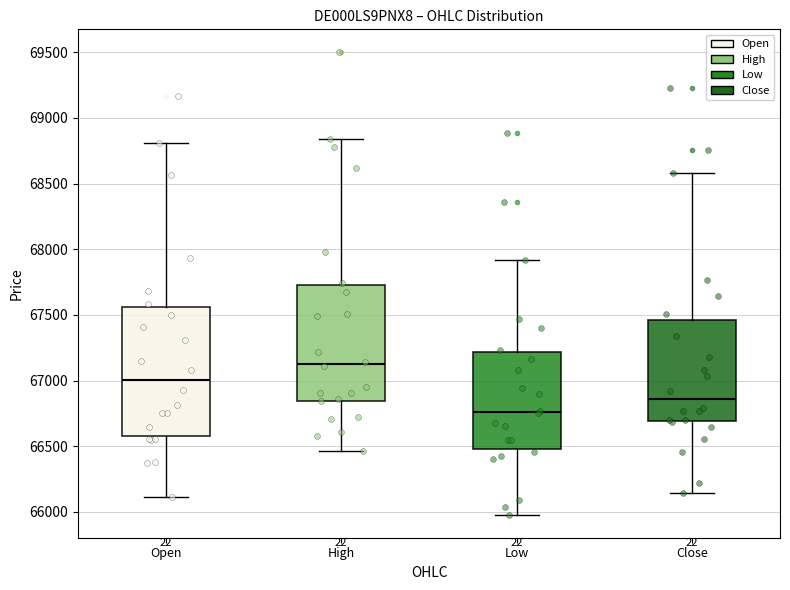

Reading left to right, transcribe this box plot: for each box, give where its median line is, the range the box spans, and where its two whiskers end, as read against the y-axis. The values are not printed on the chart, so give them approximately, as read against the axis.

Open: median 67000, box 66600 to 67550, whiskers 66100 to 68800
High: median 67150, box 66850 to 67750, whiskers 66450 to 68850
Low: median 66750, box 66500 to 67200, whiskers 66000 to 67900
Close: median 66850, box 66700 to 67450, whiskers 66150 to 68600